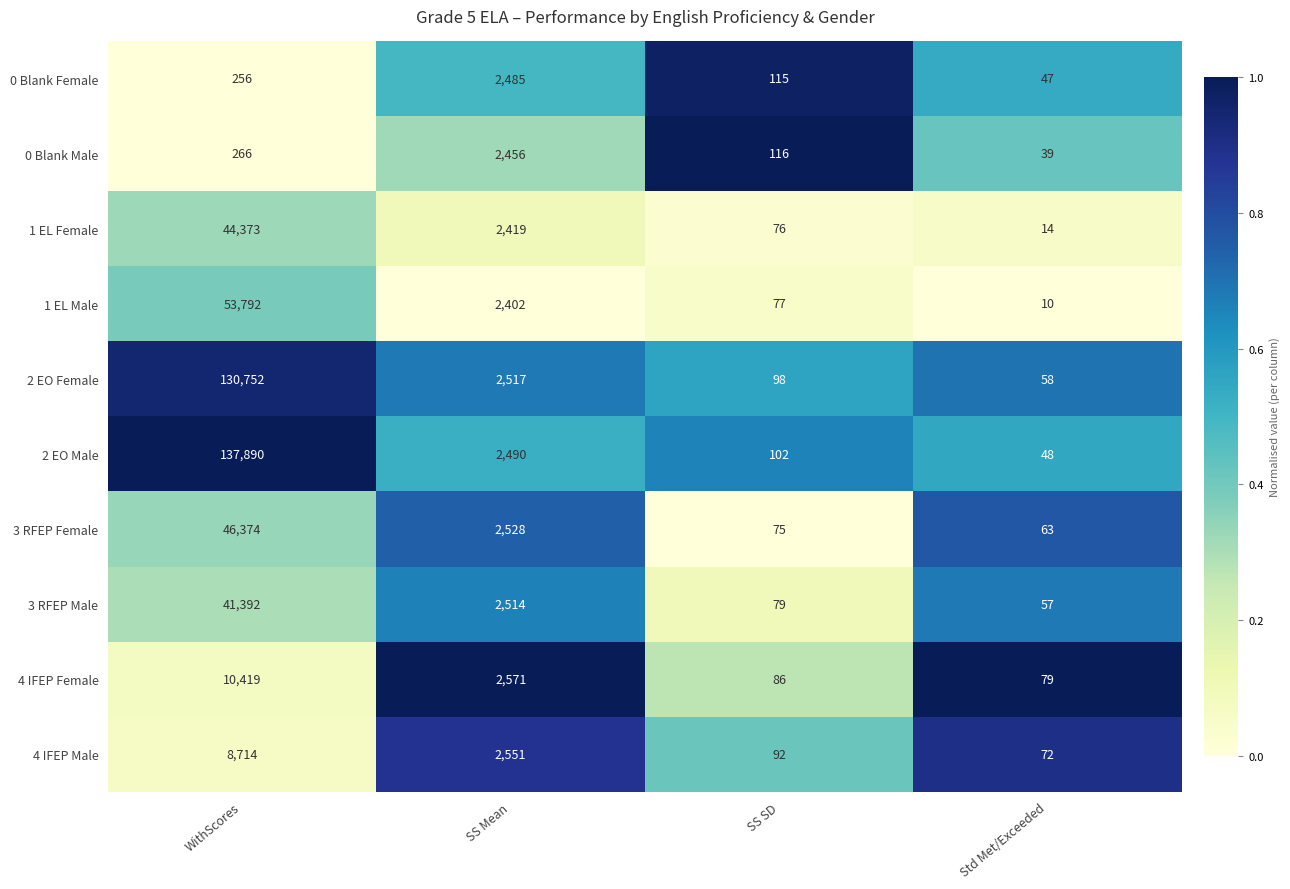

True or false: 2 EO Male has a value of 55 at SS SD.

False